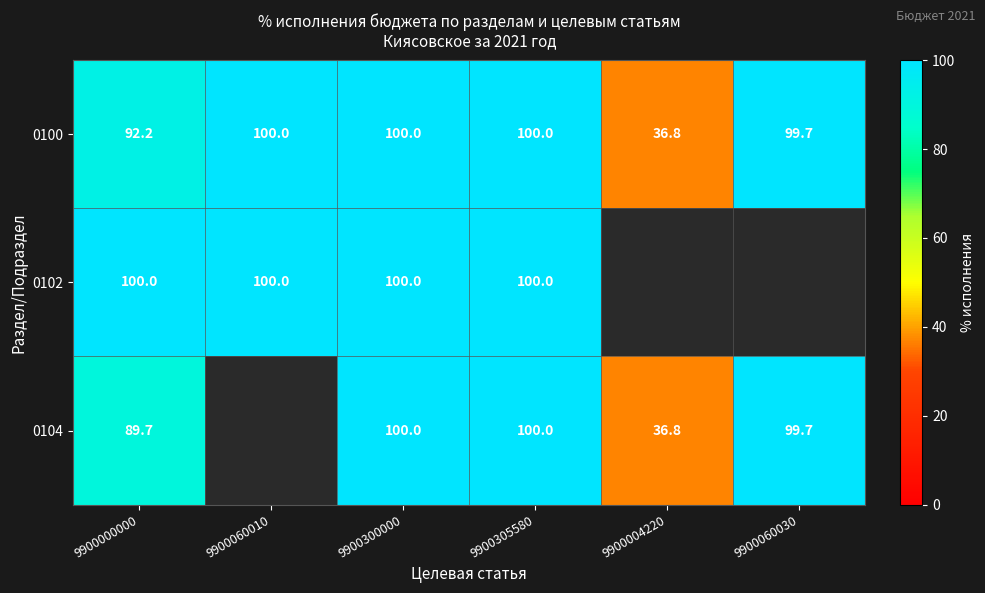

Which label corresponds to the smallest value in the chart?

9900004220